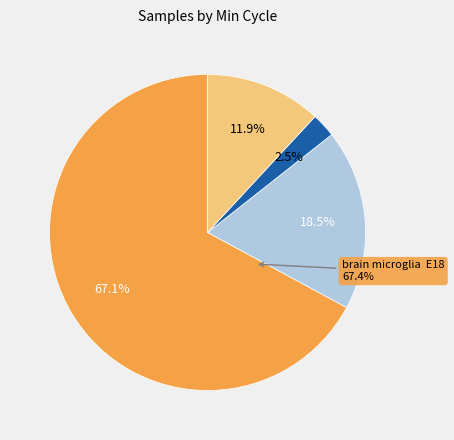

Does 31 account for over 50% of the chart?

No